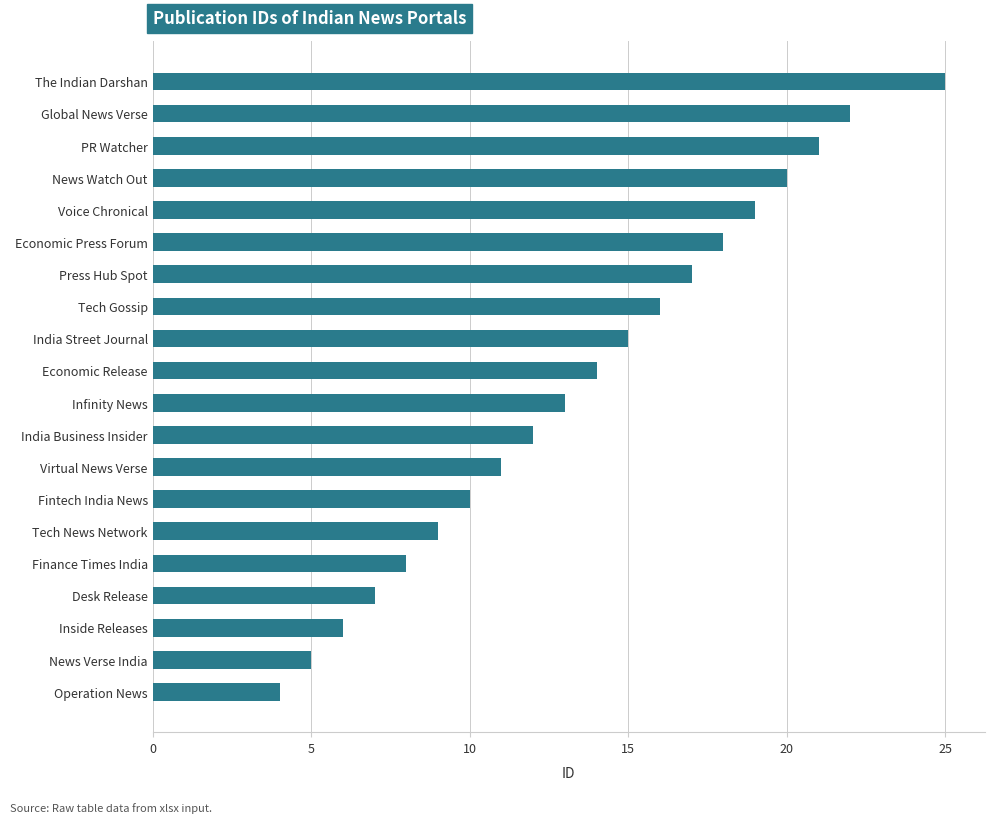

Reading bottom to top, transcribe all the data shown in this chart.

Operation News=4	News Verse India=5	Inside Releases=6	Desk Release=7	Finance Times India=8	Tech News Network=9	Fintech India News=10	Virtual News Verse=11	India Business Insider=12	Infinity News=13	Economic Release=14	India Street Journal=15	Tech Gossip=16	Press Hub Spot=17	Economic Press Forum=18	Voice Chronical=19	News Watch Out=20	PR Watcher=21	Global News Verse=22	The Indian Darshan=25